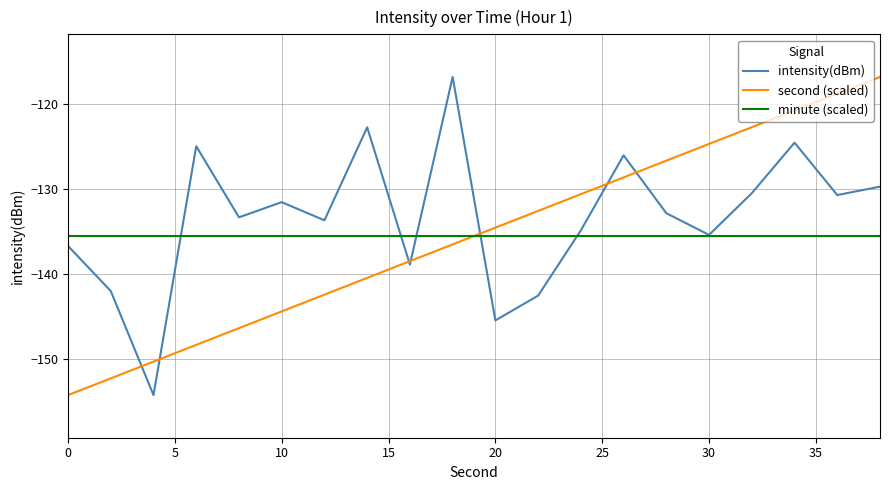

After their last crossing, which series has the higher values: minute (scaled) or second (scaled)?

second (scaled)